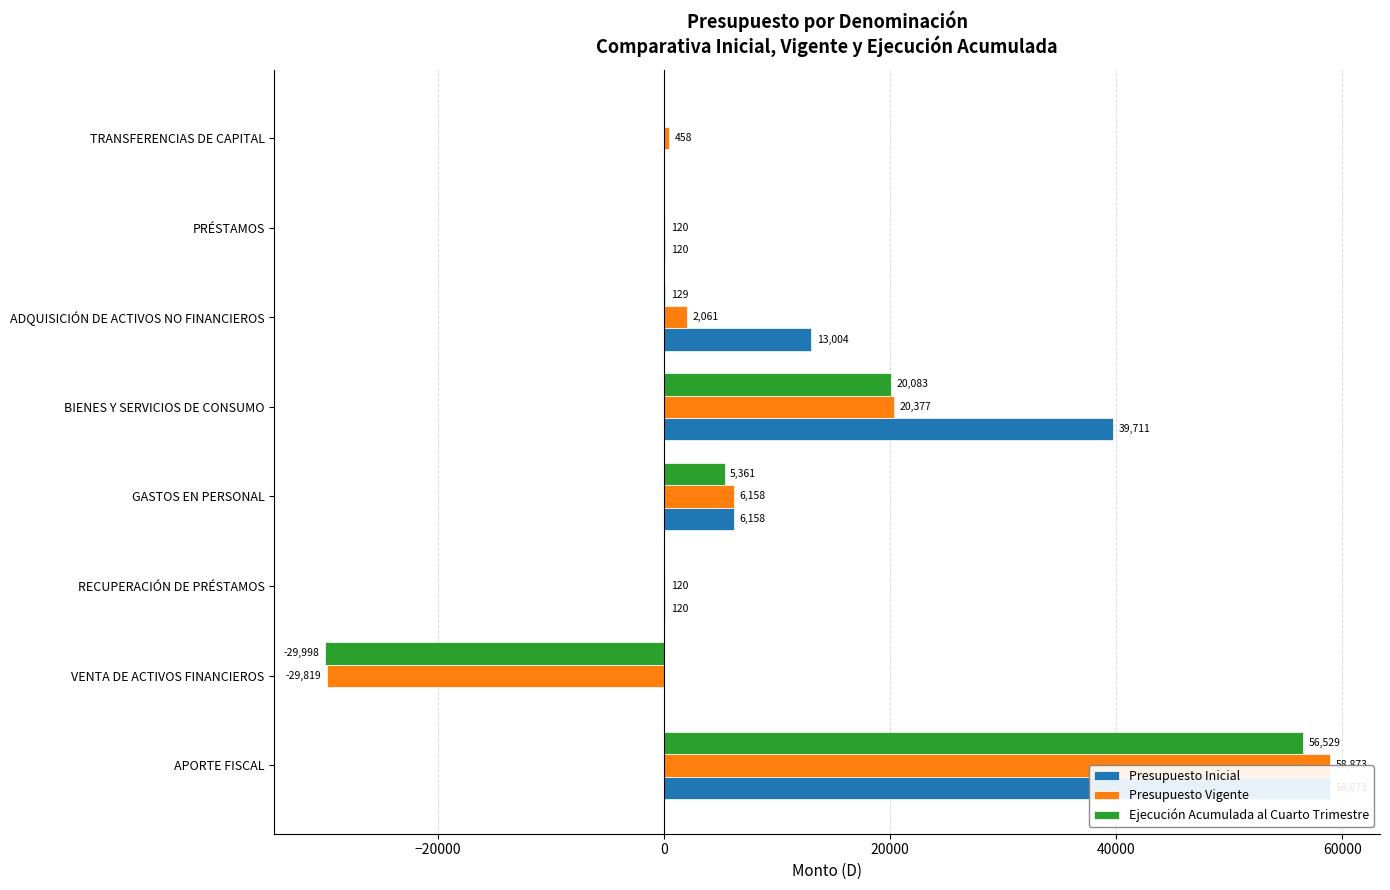

What is the highest value of the Presupuesto Inicial series?

58873